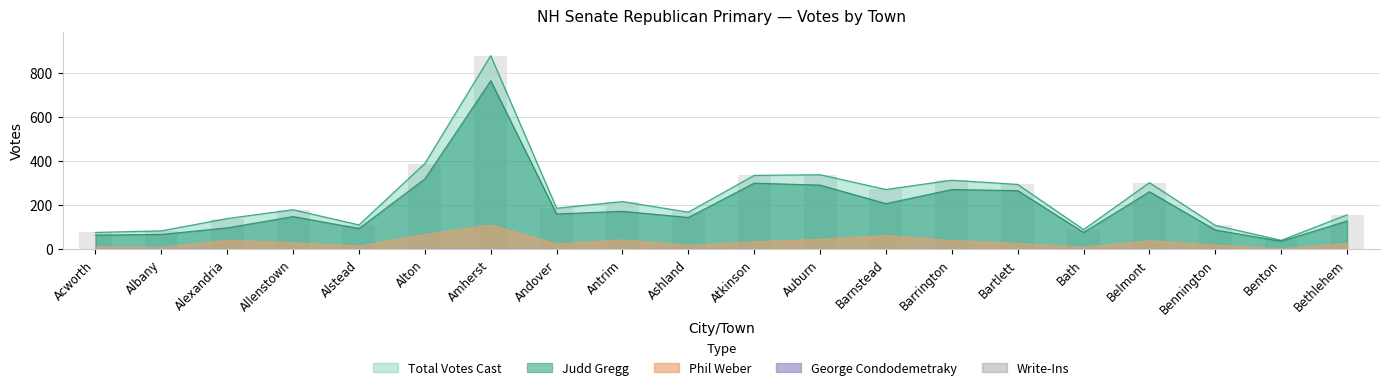

What is the difference between the second highest and minimum values in the Write-Ins series?

4